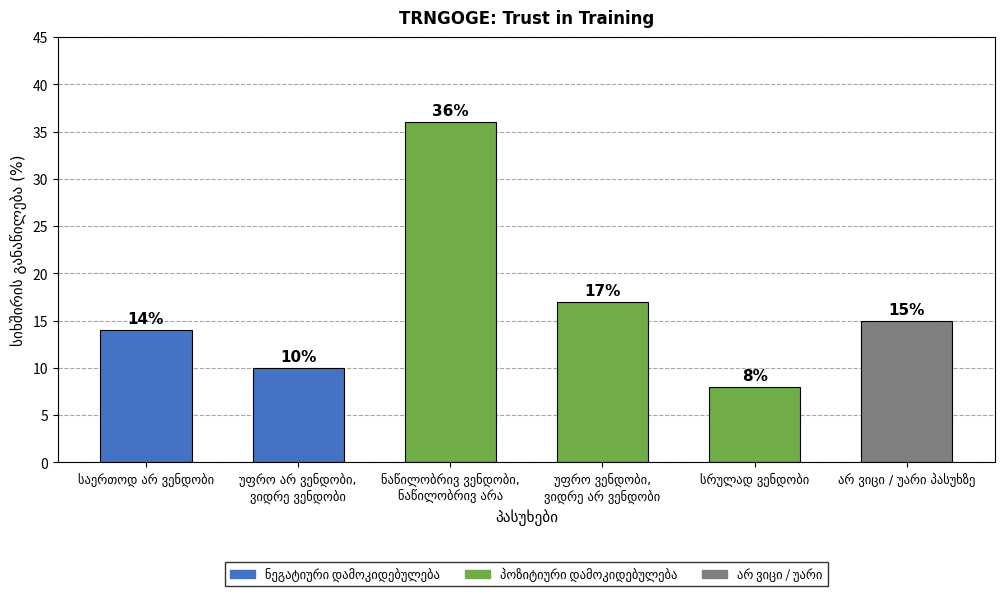

What is the minimum value shown in the chart?

8